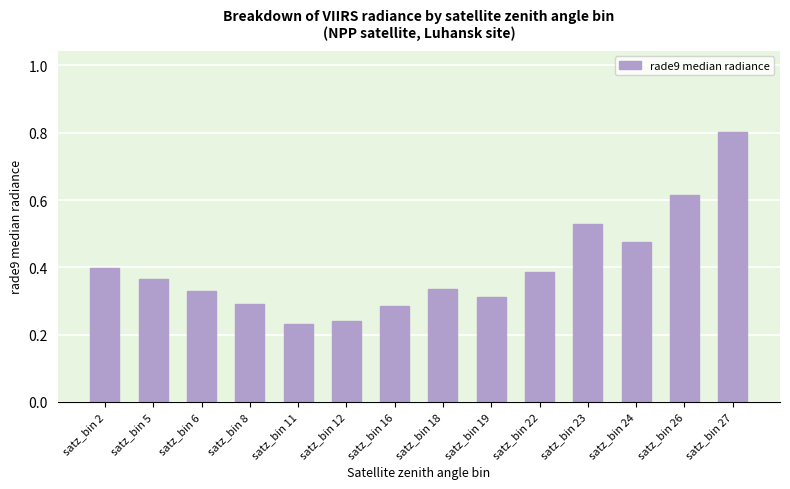

What value does the data have at satz_bin 27?

0.8